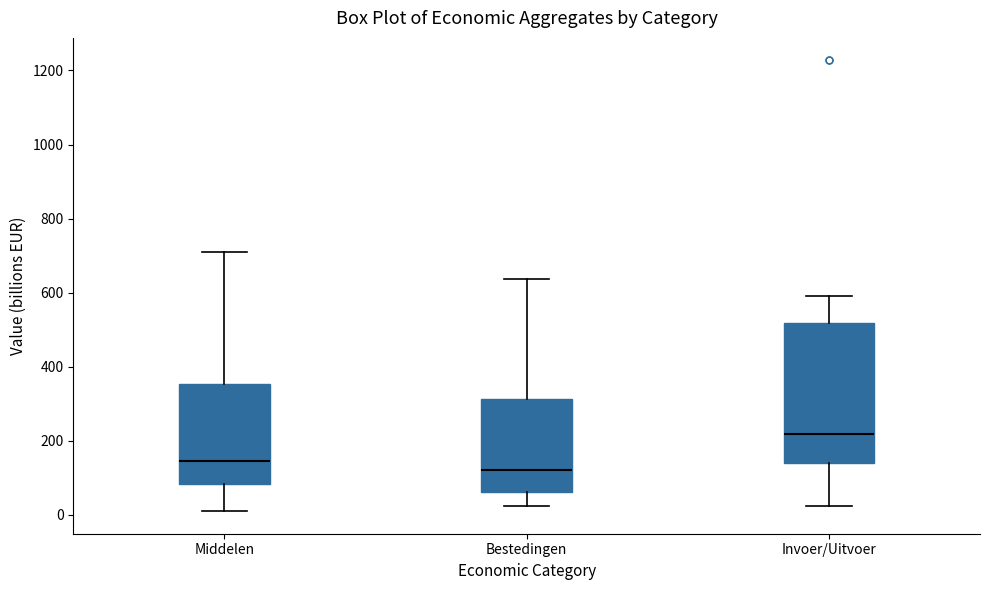

Reading left to right, transcribe this box plot: for each box, give where its median line is, the range the box spans, and where its two whiskers end, as read against the y-axis. The values are not printed on the chart, so give them approximately, as read against the axis.

Middelen: median 140, box 80 to 360, whiskers 20 to 700
Bestedingen: median 120, box 60 to 320, whiskers 20 to 640
Invoer/Uitvoer: median 220, box 140 to 520, whiskers 20 to 600